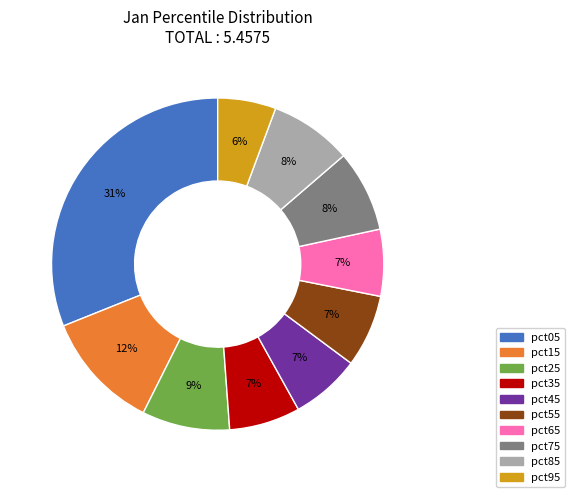

Approximately how many times larger is the value at pct75 compared to pct05?

0.3